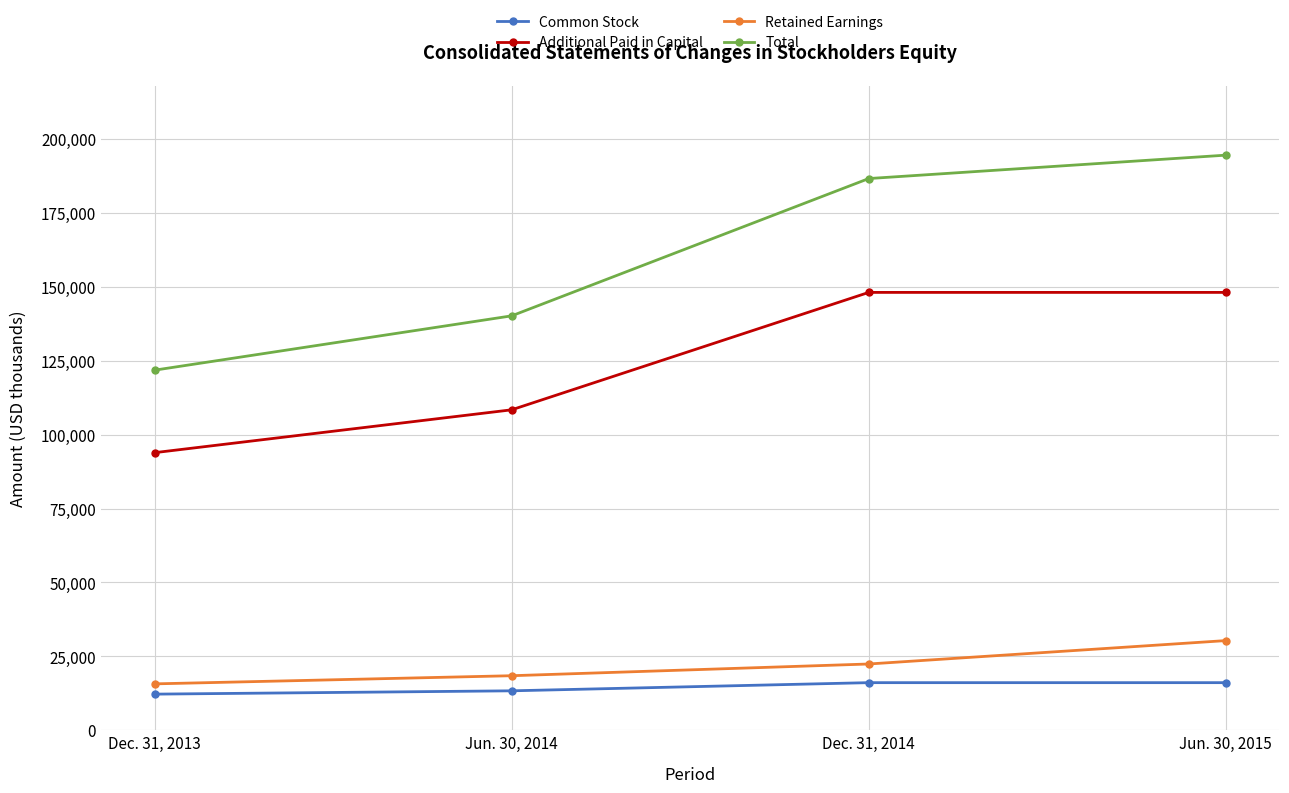

At which category is the sum across all series the highest?

Jun. 30, 2015